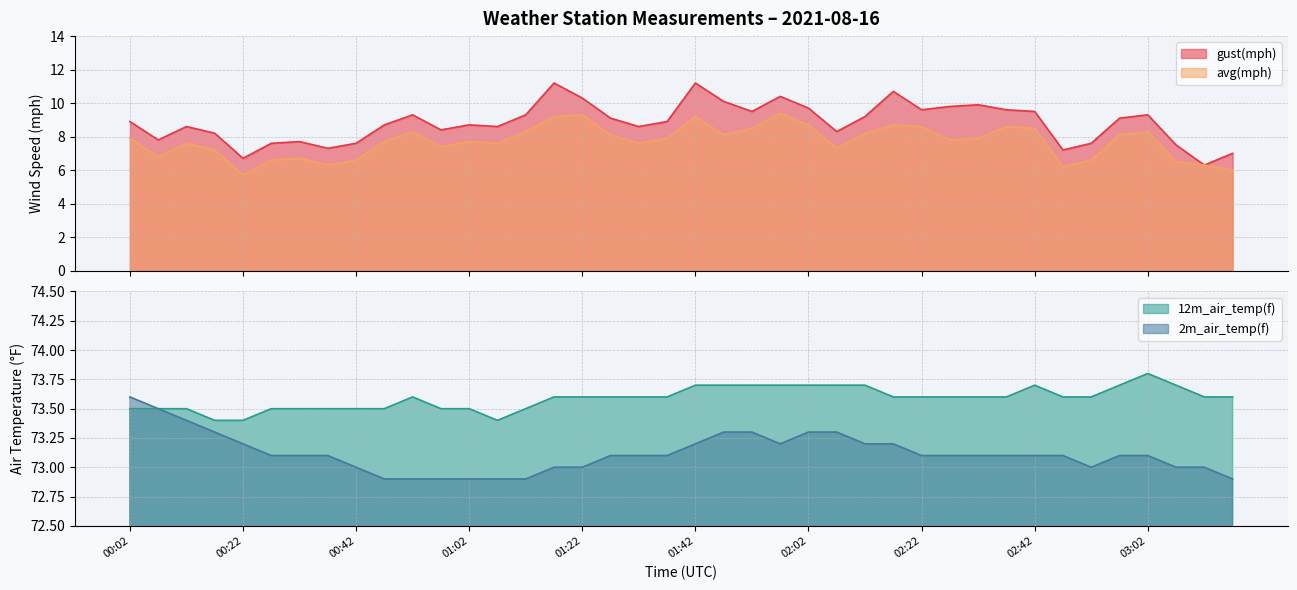

Which has a higher value, 03:07 or 02:37?

02:37